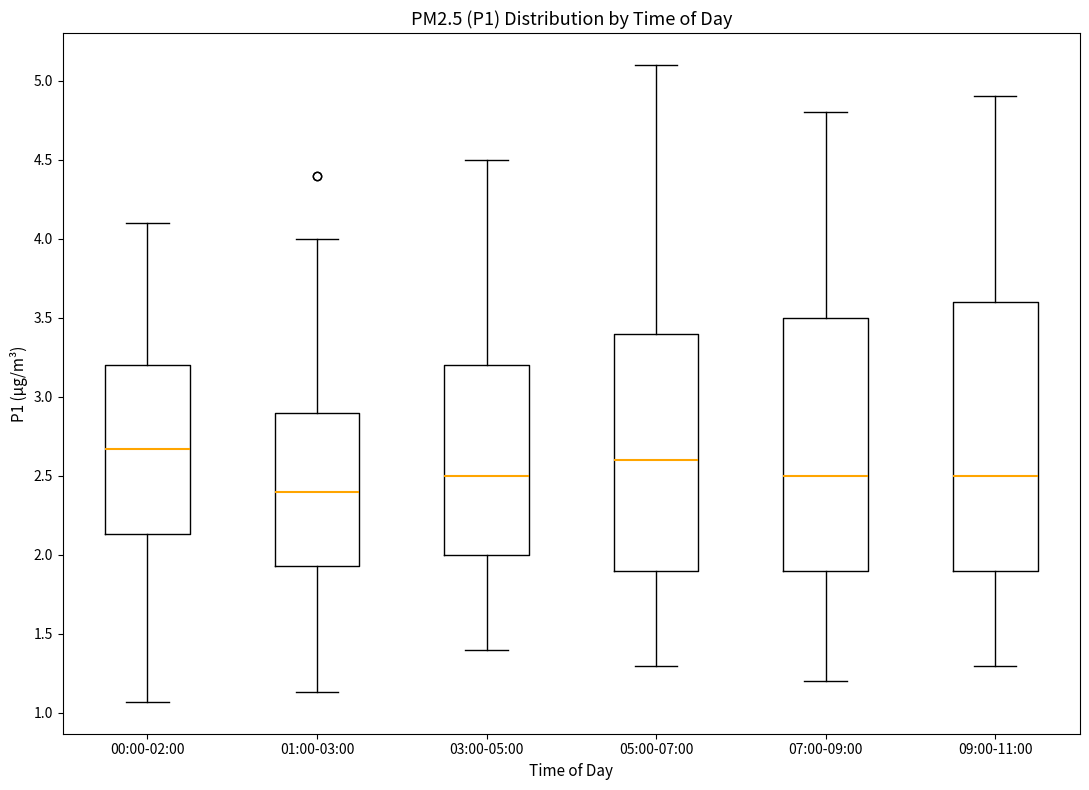

Which box is the tallest, from its lower edge to its upper edge?

09:00-11:00